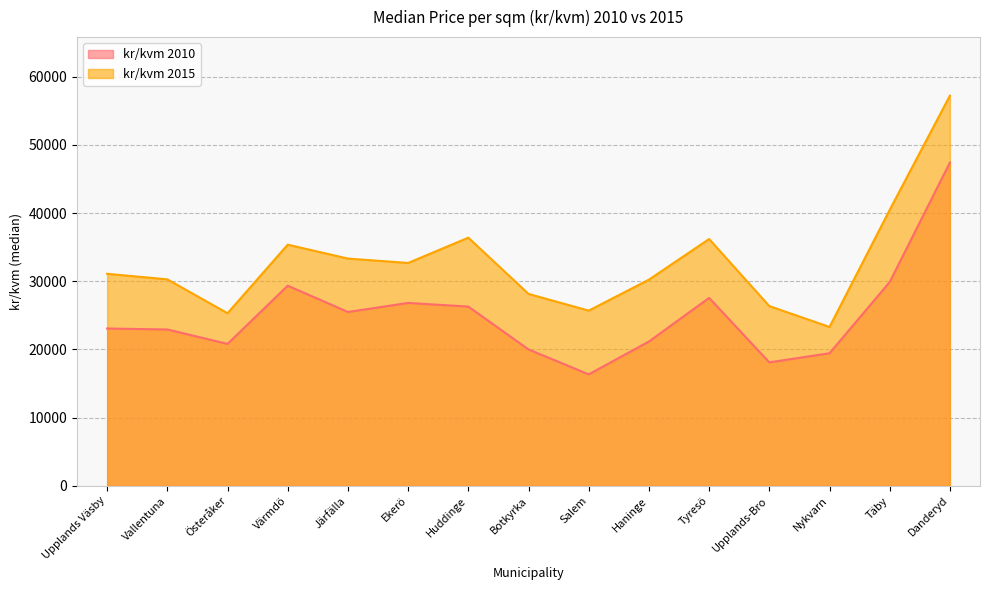

Where does the kr/kvm 2010 series first go above 23077?

Värmdö